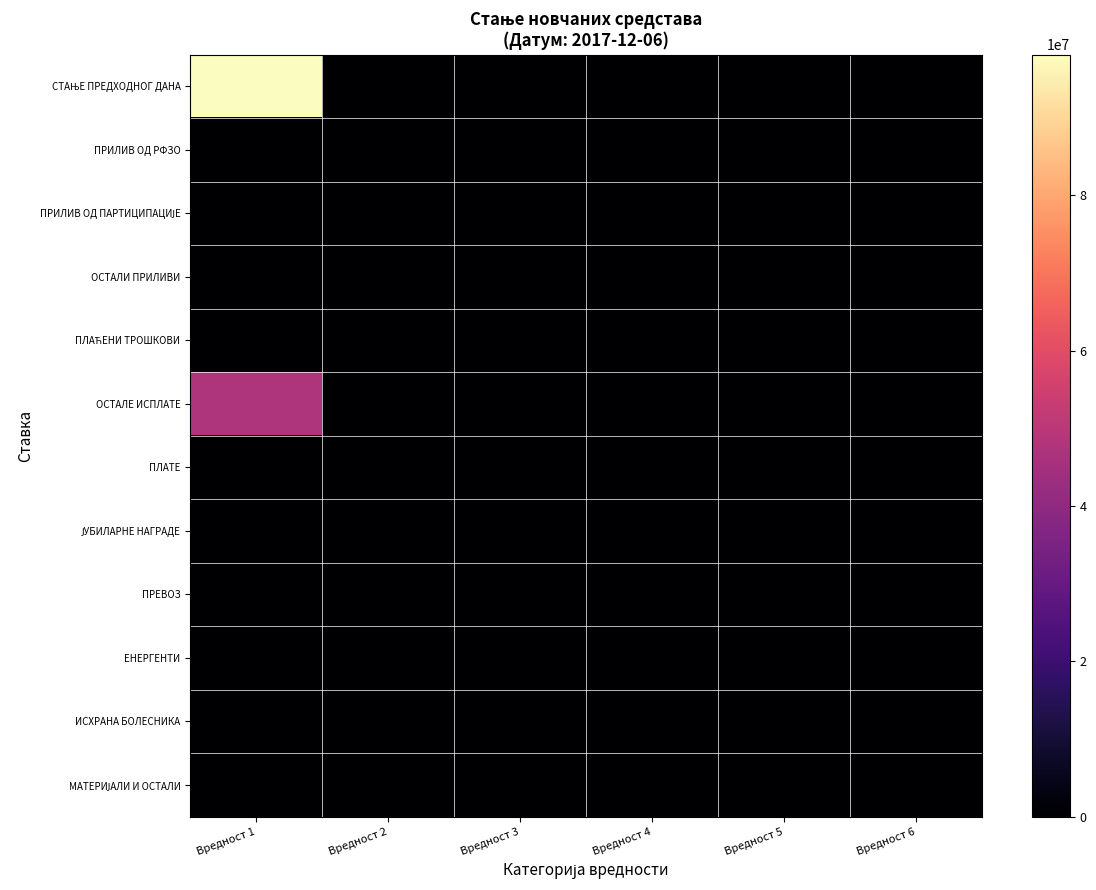

Between Вредност 6 and Вредност 4, which is larger?

Вредност 6